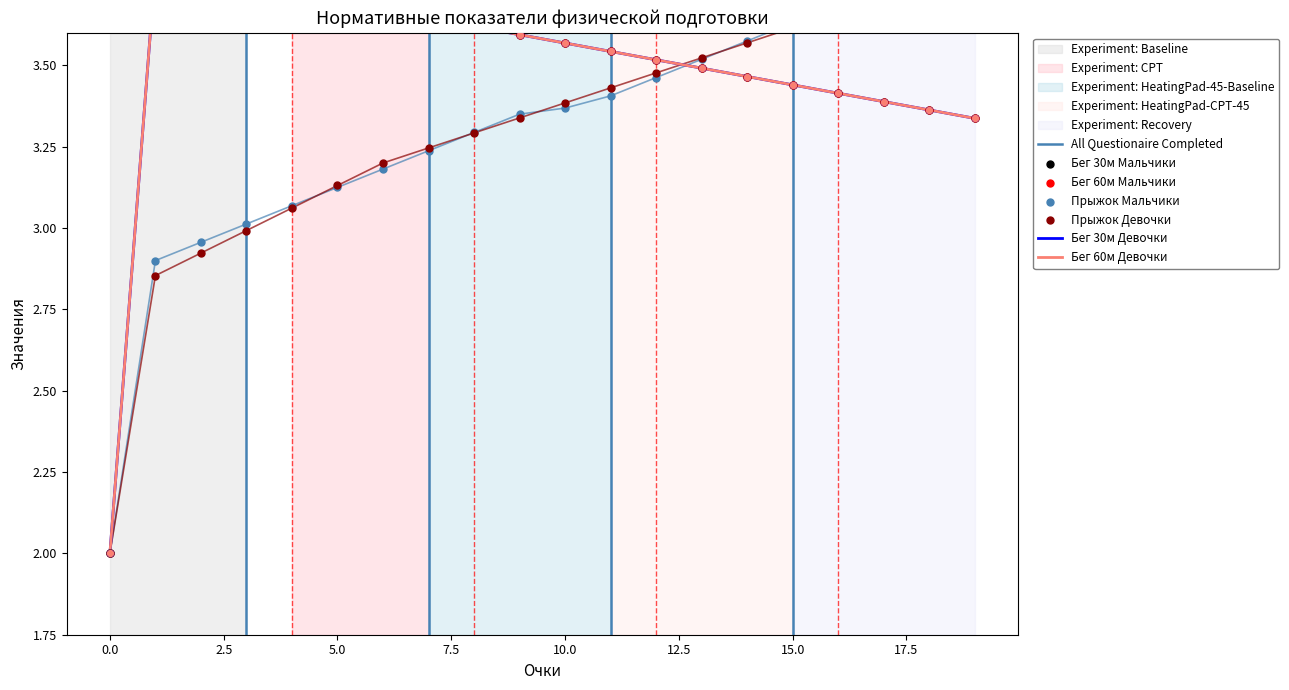

At which category is the sum across all series the highest?

6